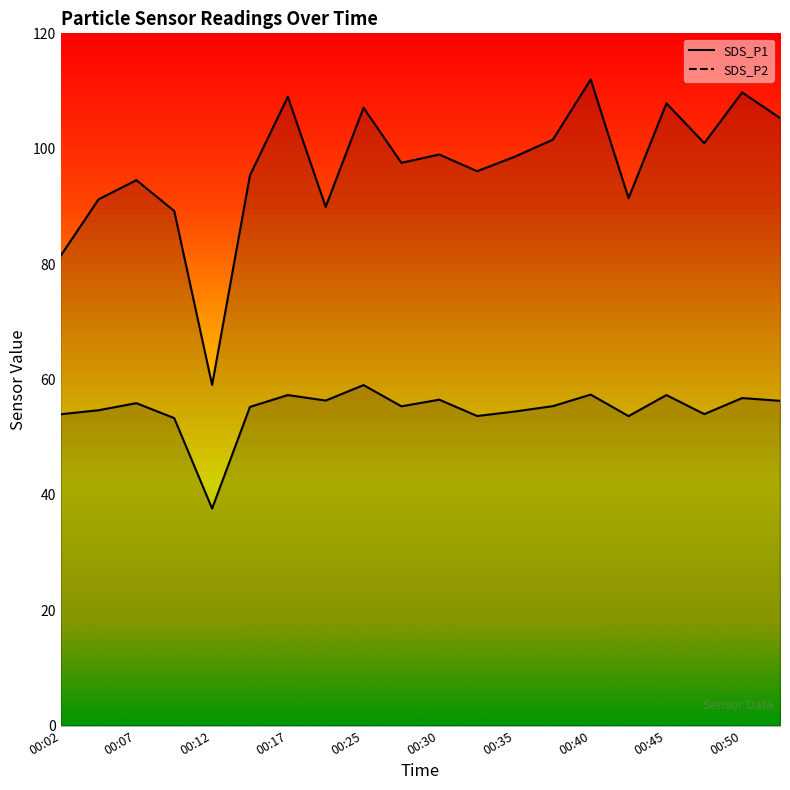

Reading left to right, extract all data points from this chart.

SDS_P1: 81.5	91.2	94.5	89.2	59.0	95.4	109.0	89.9	107.1	97.5	99.0	96.1	98.6	101.6	112.0	91.4	107.8	101.0	109.8	105.3
SDS_P2: 54.0	54.7	55.9	53.3	37.6	55.2	57.3	56.4	59.0	55.4	56.5	53.7	54.5	55.4	57.4	53.6	57.3	54.0	56.8	56.3